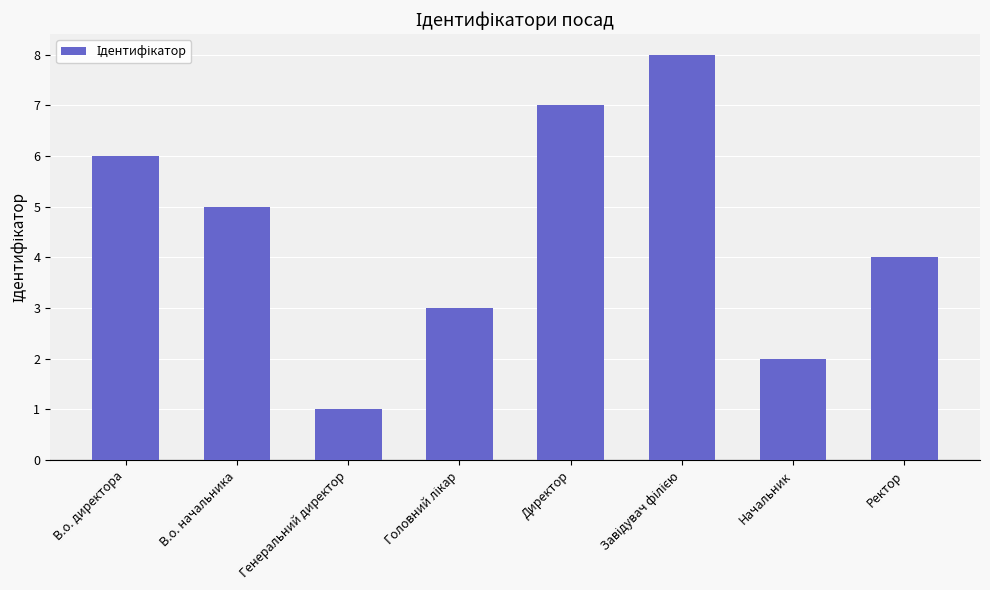

What is the ratio of the value at В.о. директора to the value at Начальник?

3.0